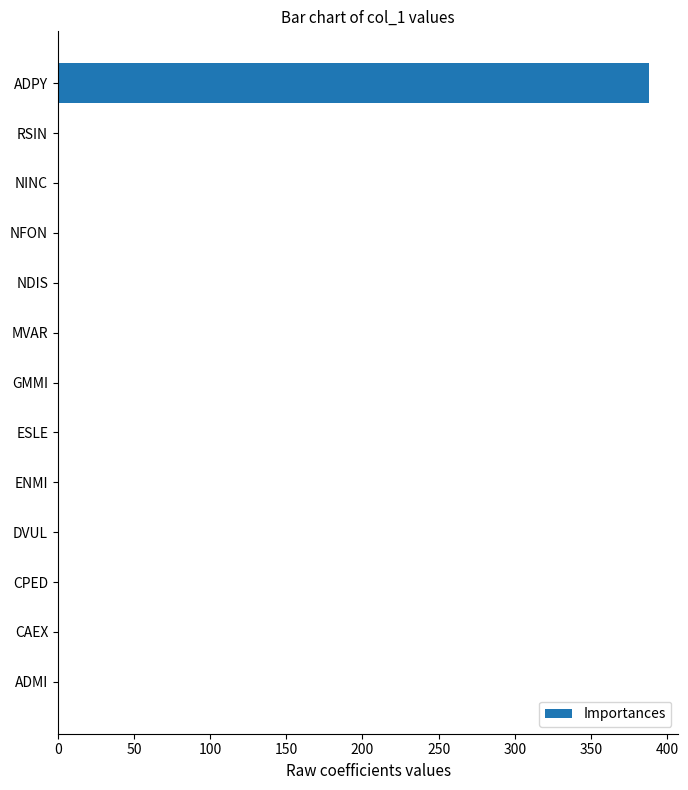

Reading top to bottom, transcribe all the data shown in this chart.

ADPY=388	RSIN=1	NINC=1	NFON=1	NDIS=1	MVAR=1	GMMI=1	ESLE=1	ENMI=1	DVUL=1	CPED=1	CAEX=1	ADMI=1